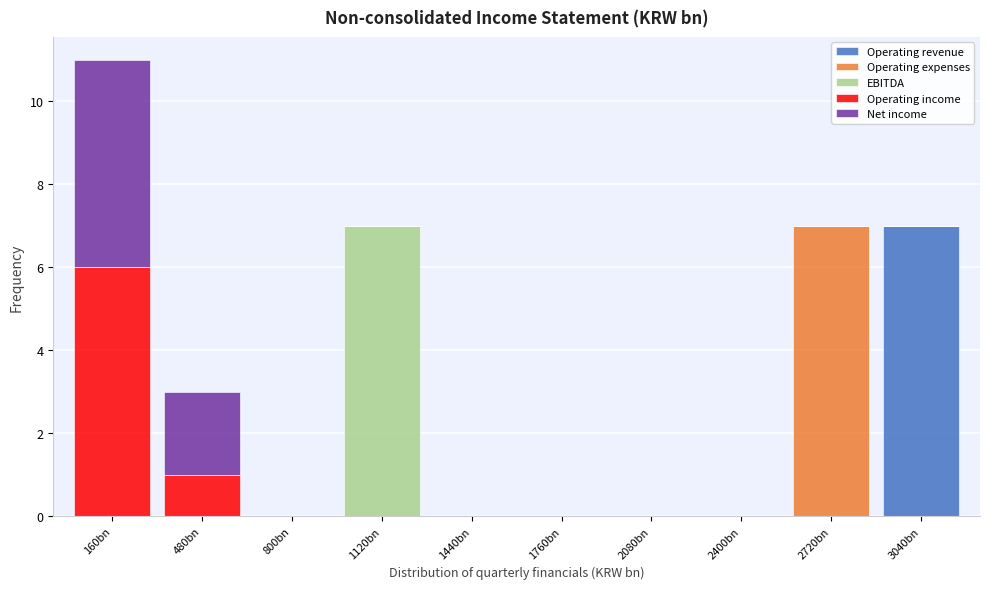

The Operating revenue series shows -2 at 1760bn. True or false?

False